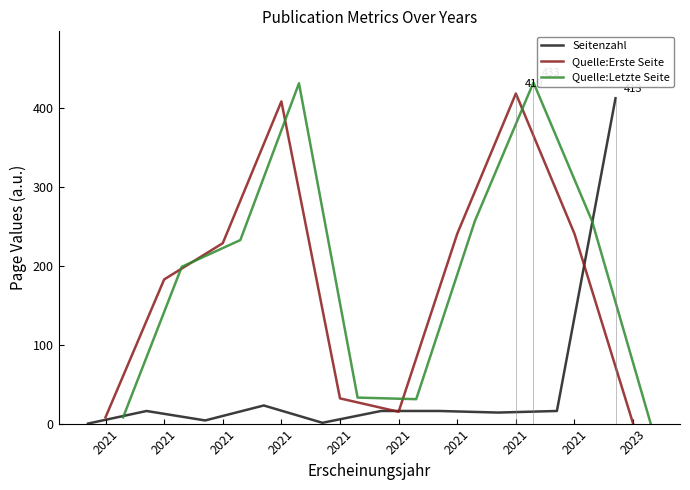

Where does the Seitenzahl series first go above 16?

2021